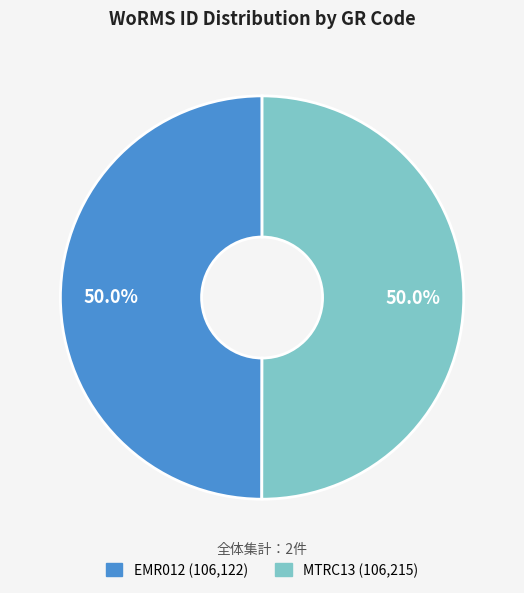

Combined, do EMR012 and MTRC13 account for over 50%?

Yes